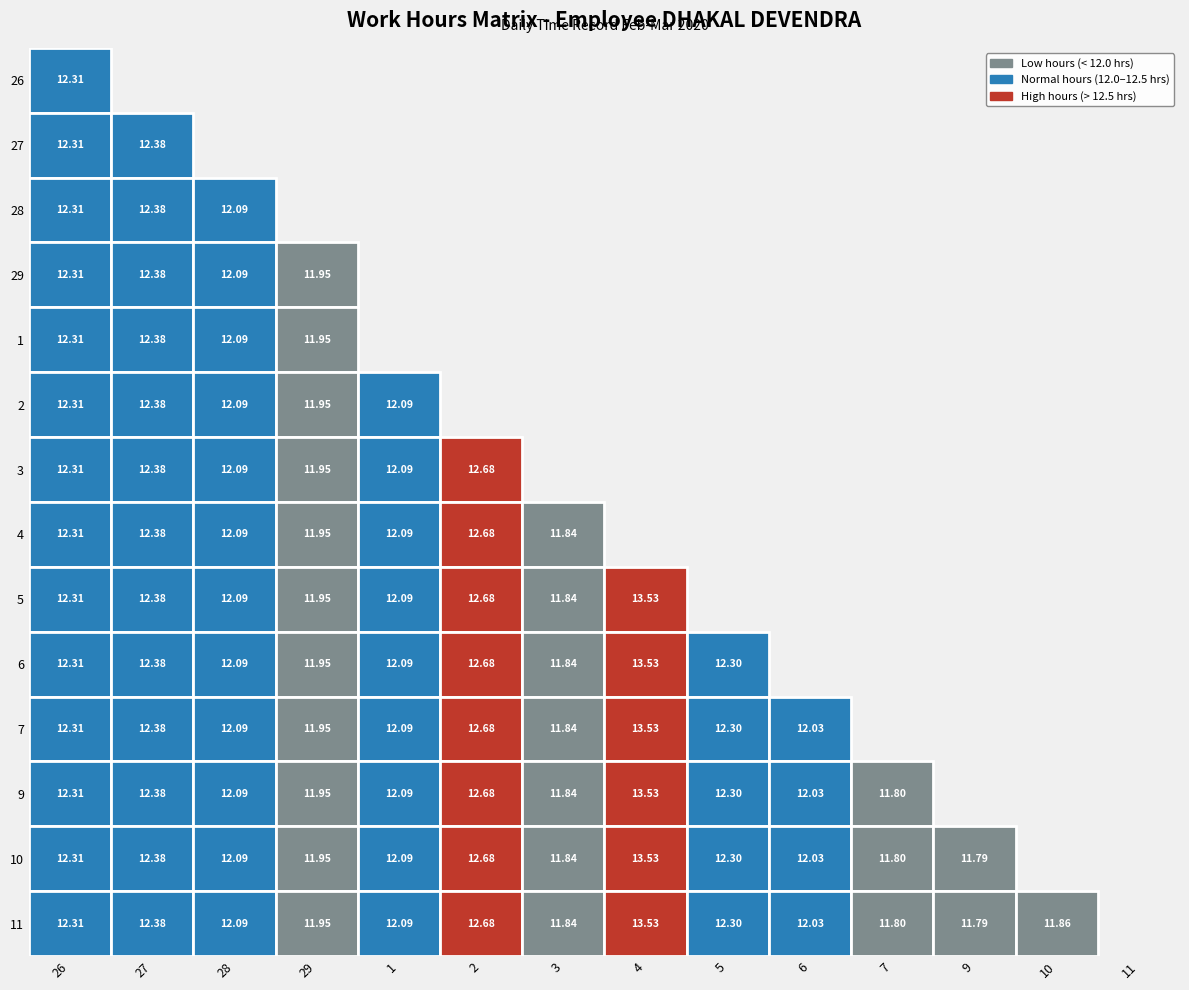

The 6 series shows 4.7 at 28. True or false?

False